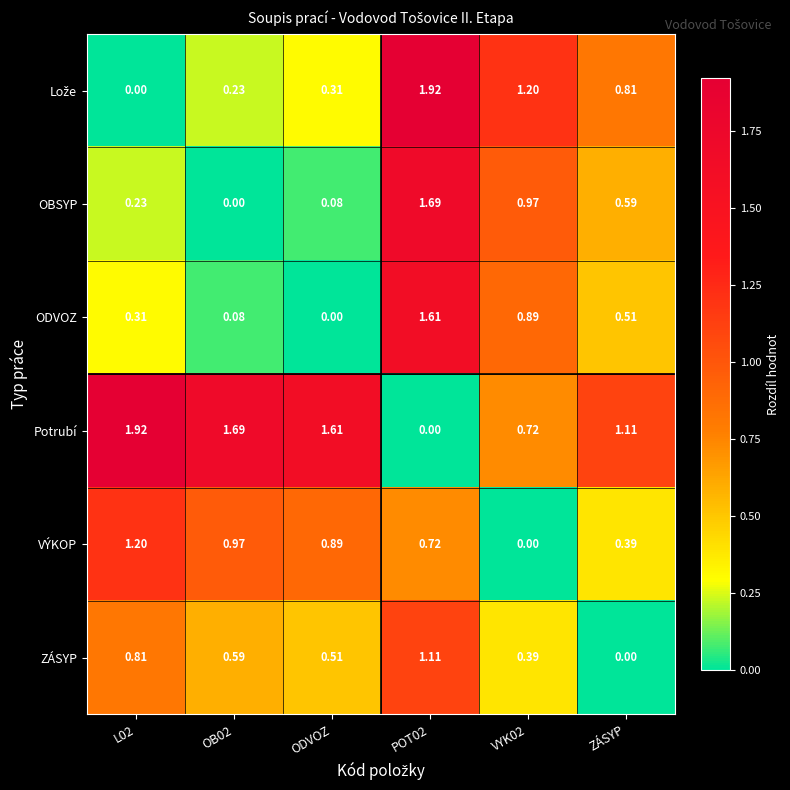

How many distinct data groups are displayed?

6